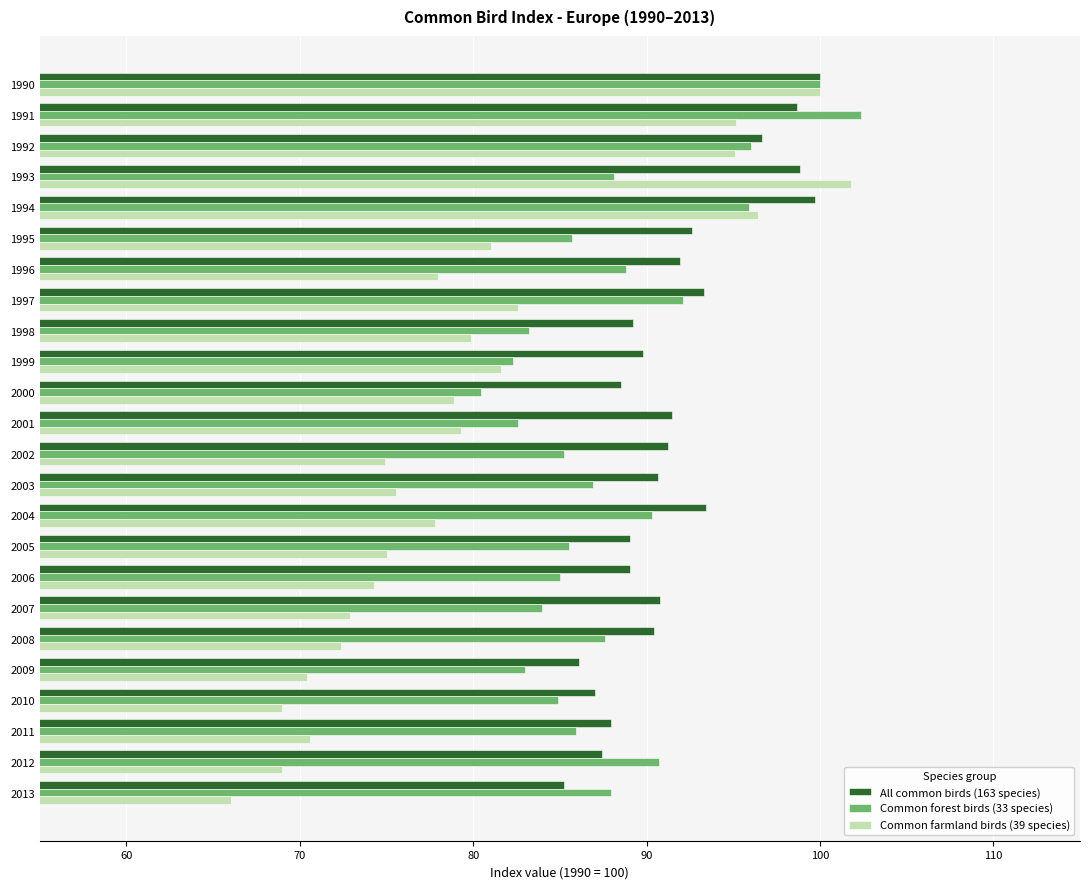

At which category is the sum across all series the highest?

1990